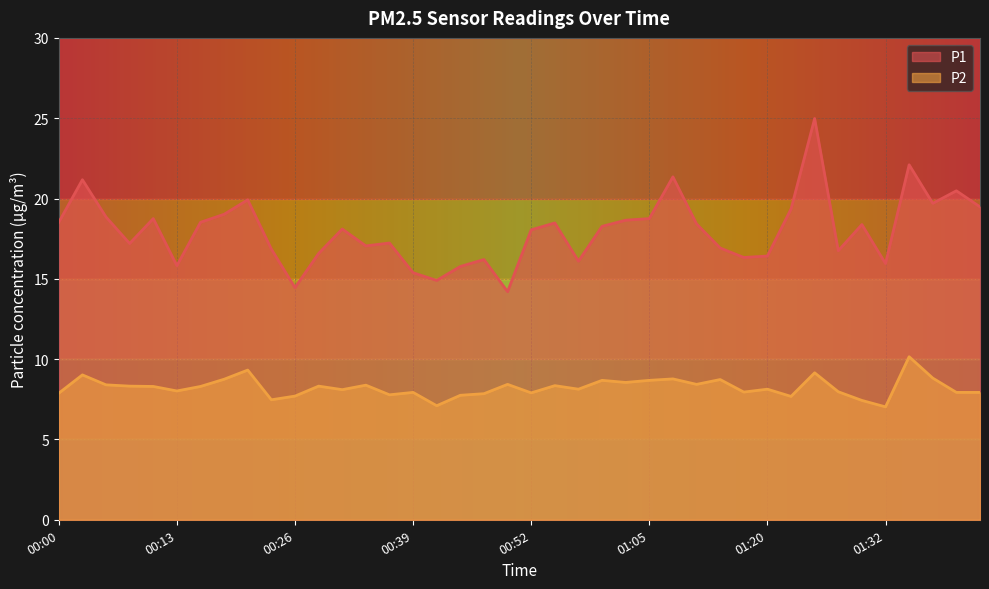

What are all the series names shown in the legend?

P1, P2